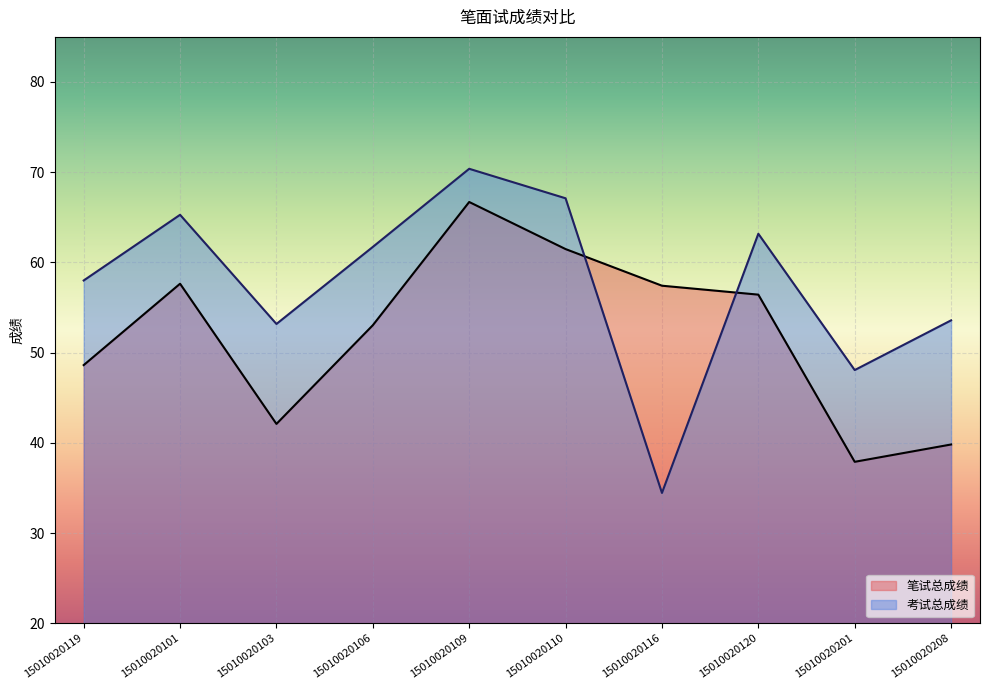

List the series in order of their overall mean, highest first.

考试总成绩, 笔试总成绩